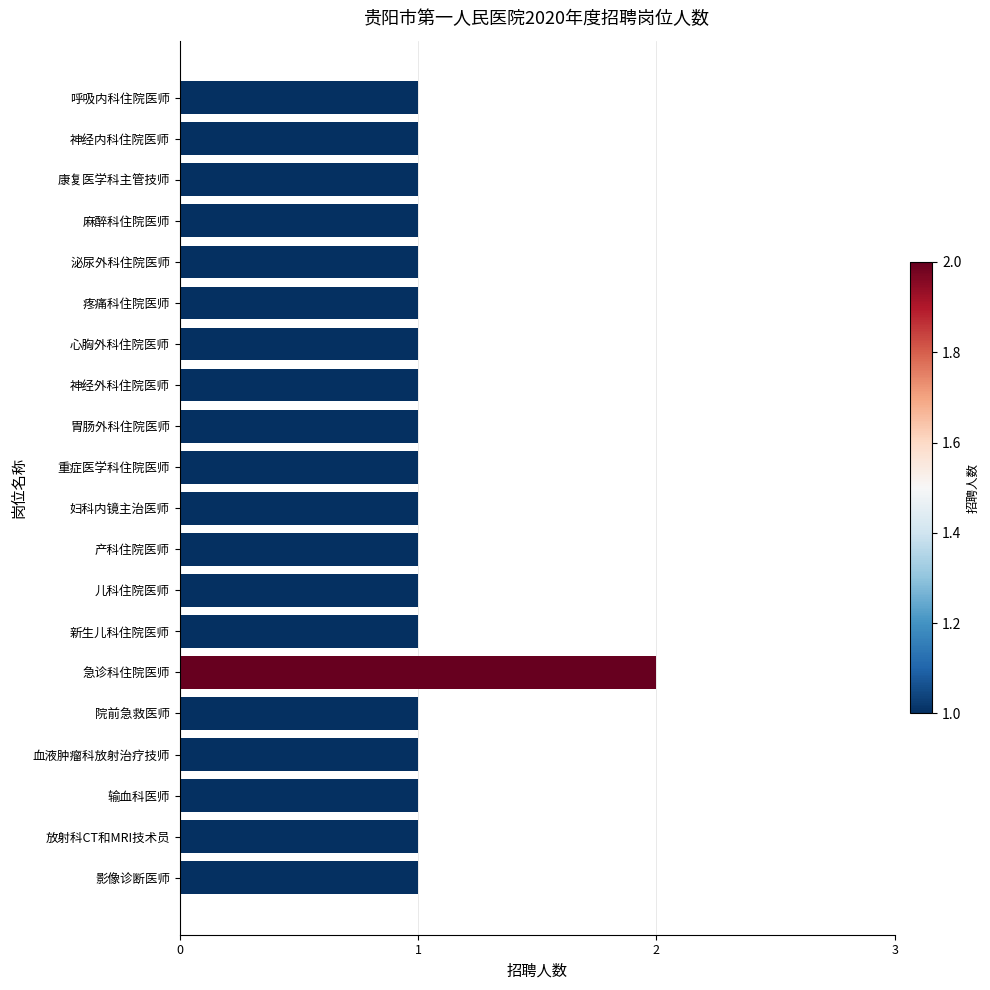

Does the chart contain any negative values?

No